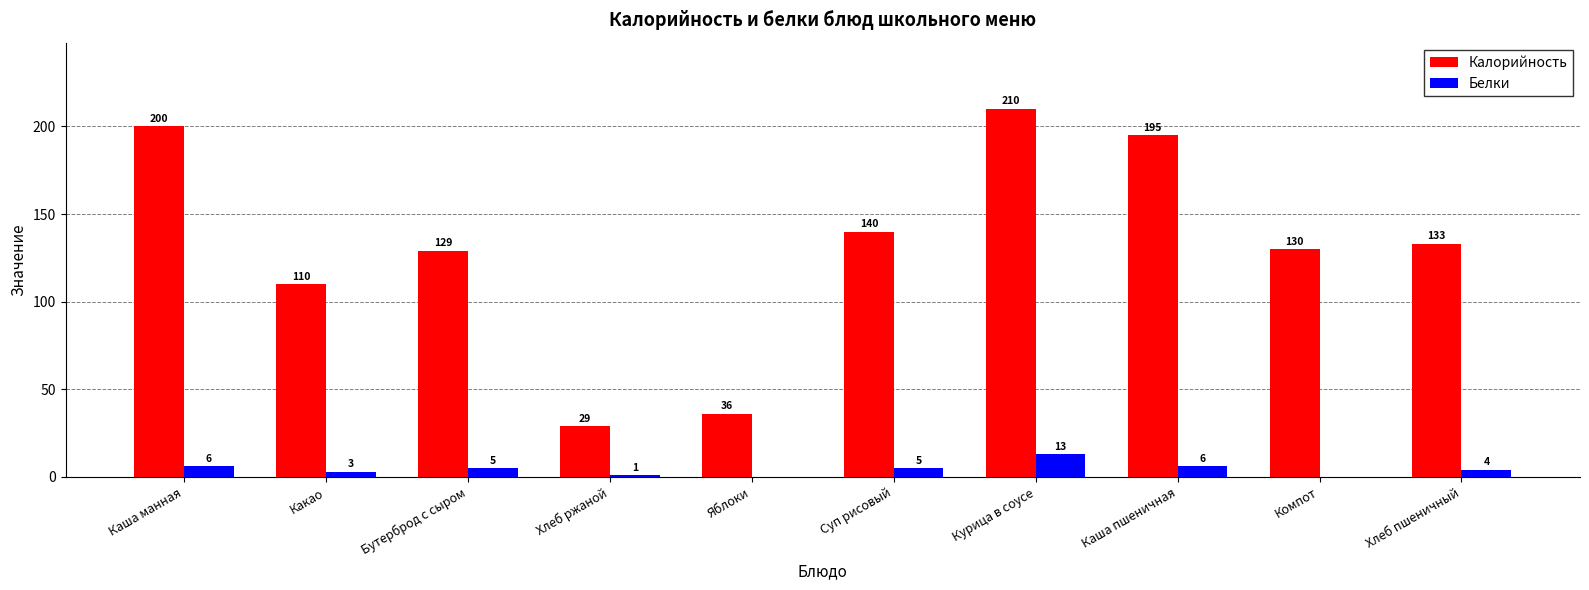

Is it true that Калорийность equals 129 at Бутерброд с сыром?

True